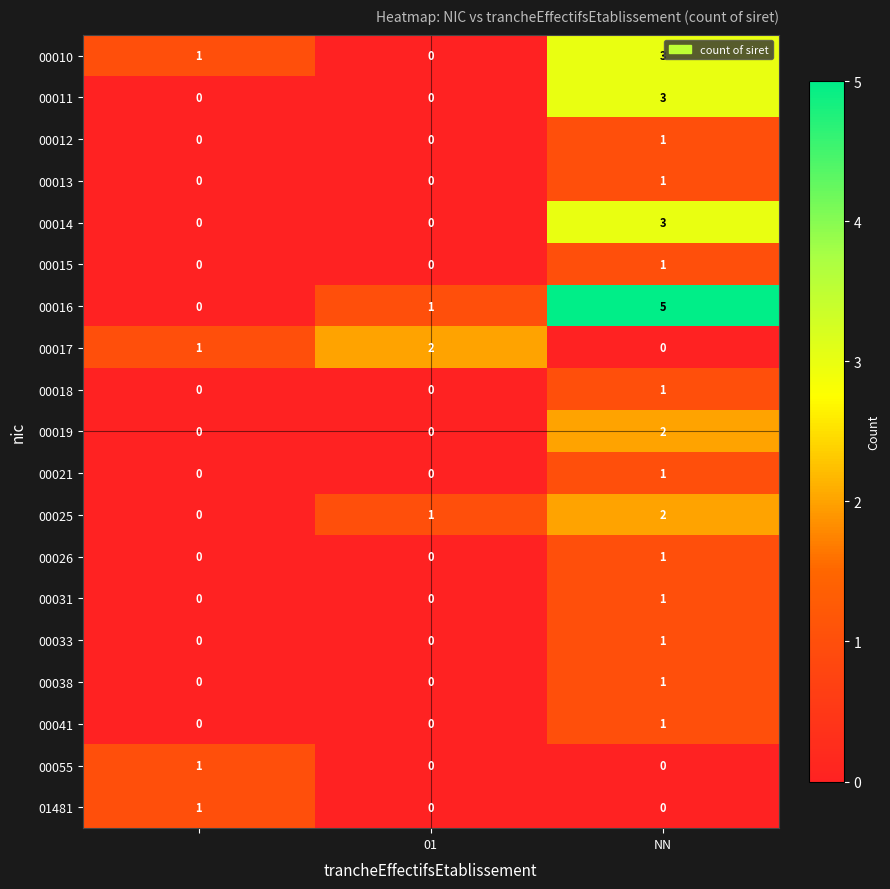

Which series has the largest total across all categories?

00016